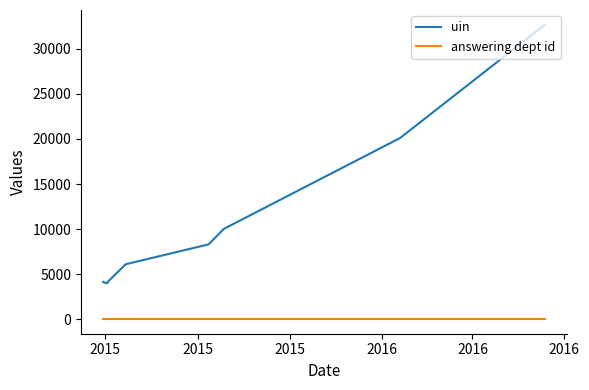

Reading left to right, extract all data points from this chart.

uin: 4123	4003	4004	4126	6095	6094	8304	10013	20107	32684
answering dept id: 16	16	16	16	16	16	16	16	16	16